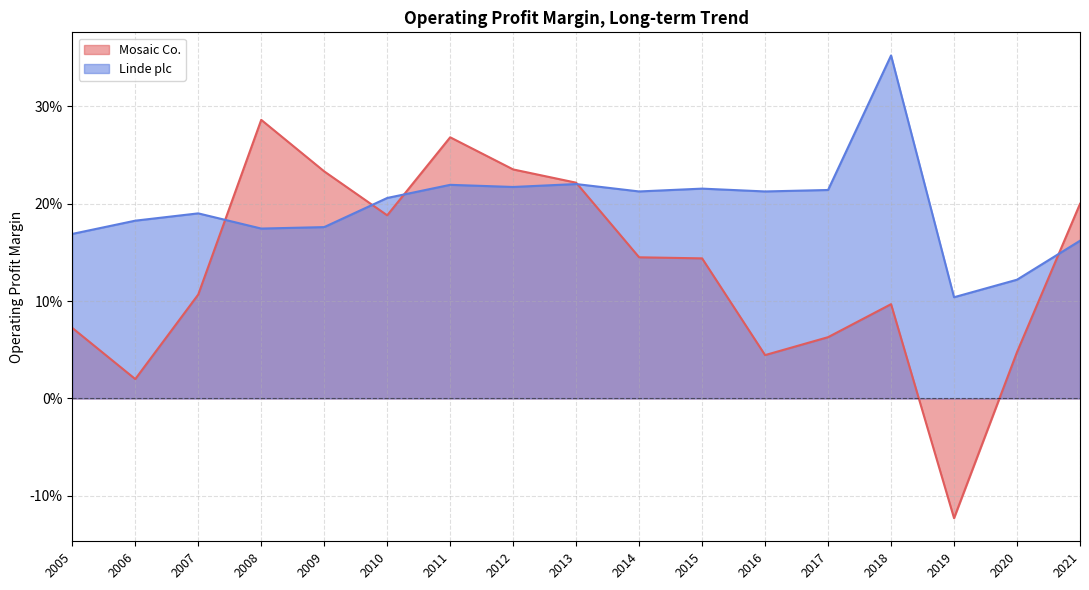

Does the chart display data point markers on the line(s)?

No